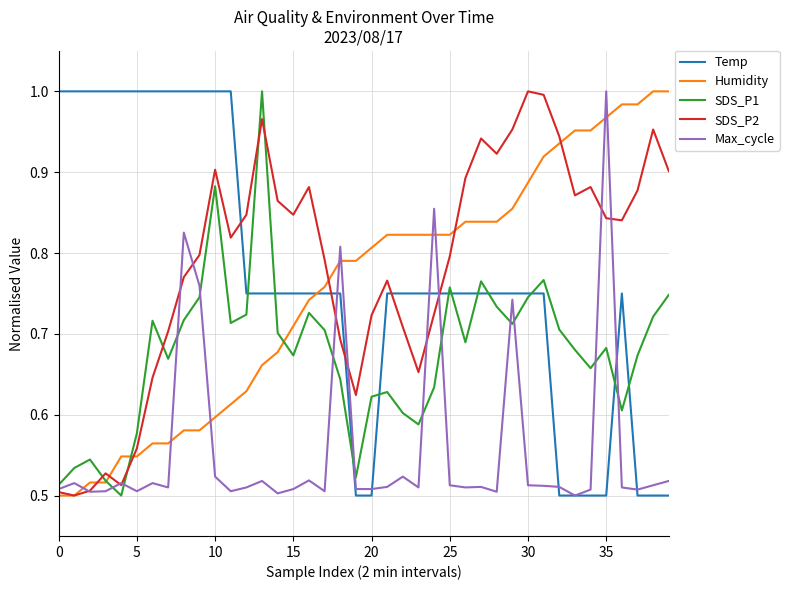

True or false: Temp and SDS_P2 cross at least once.

True